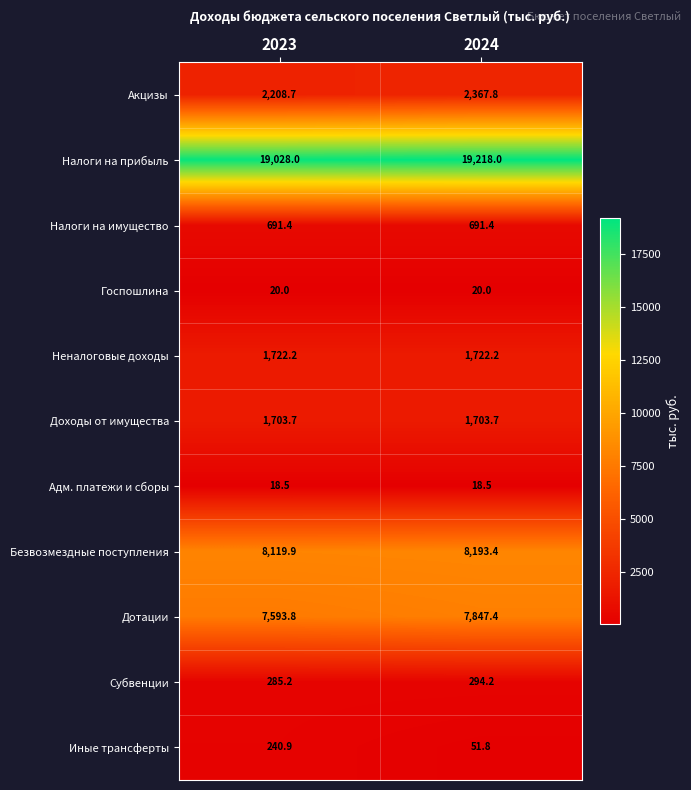

The value of Акцизы at 2023 is 3466.2. True or false?

False